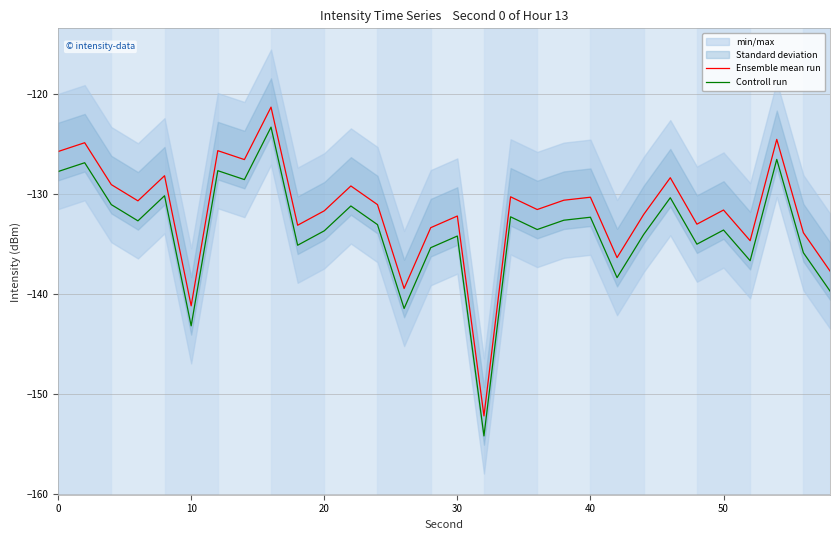

True or false: Controll run and Ensemble mean run intersect in this chart.

False